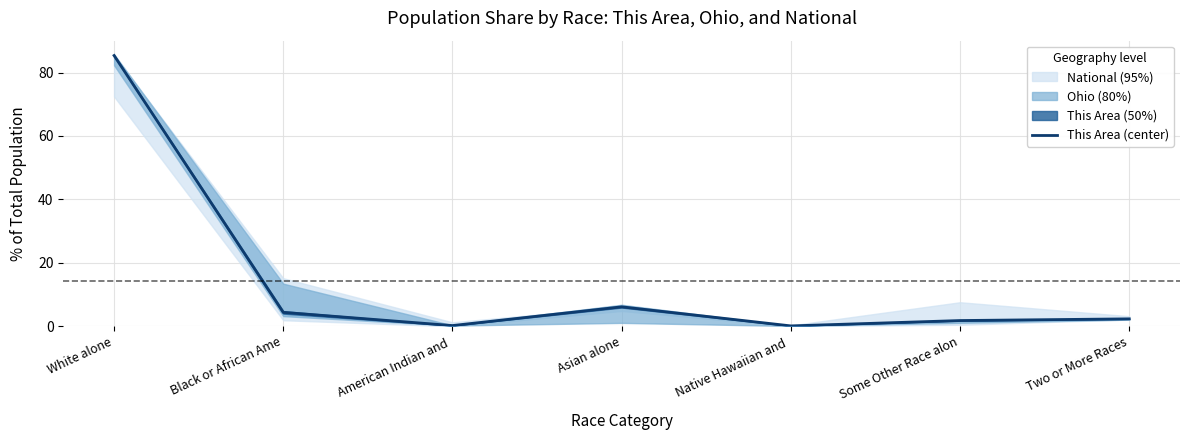

Reading left to right, what are all the values shown in this chart?

85.4	4.3	0.2	6.1	0.1	1.7	2.3